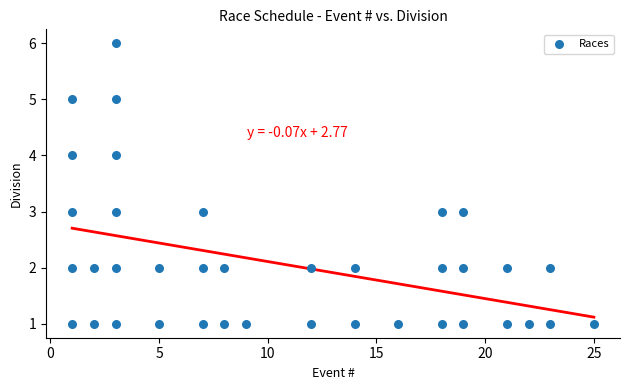

What is the range of Y values (max minus min)?

5